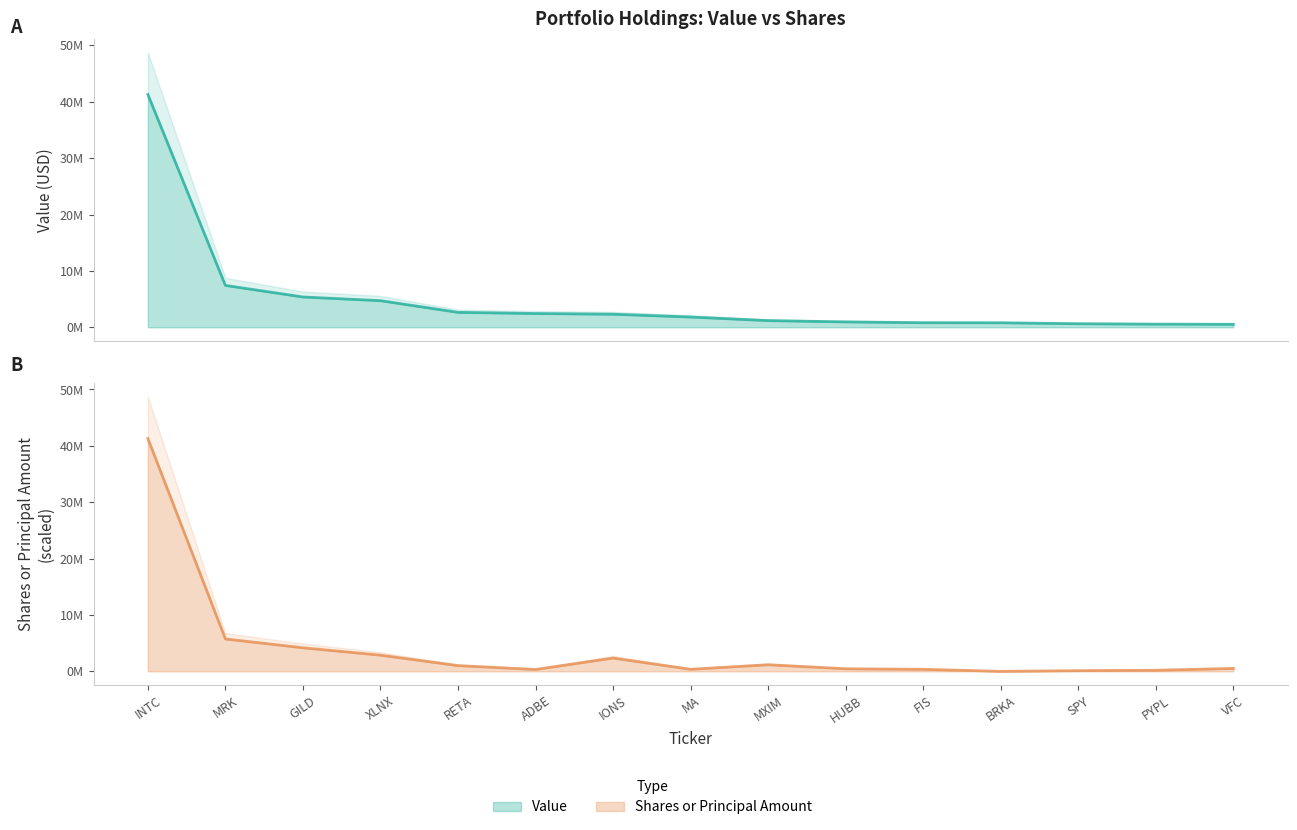

What is the label of the 9th point from the left?

MXIM